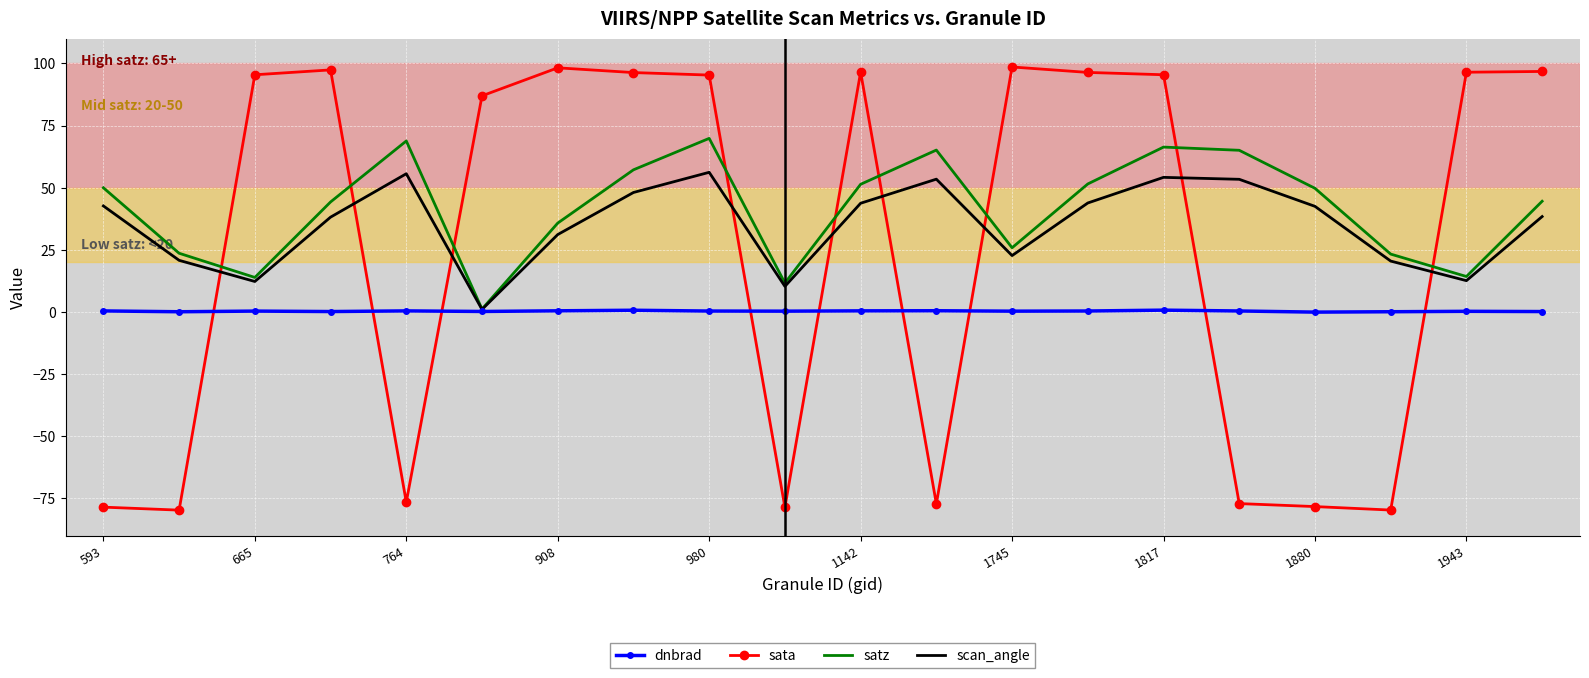

Which series has the largest range (max minus min)?

sata